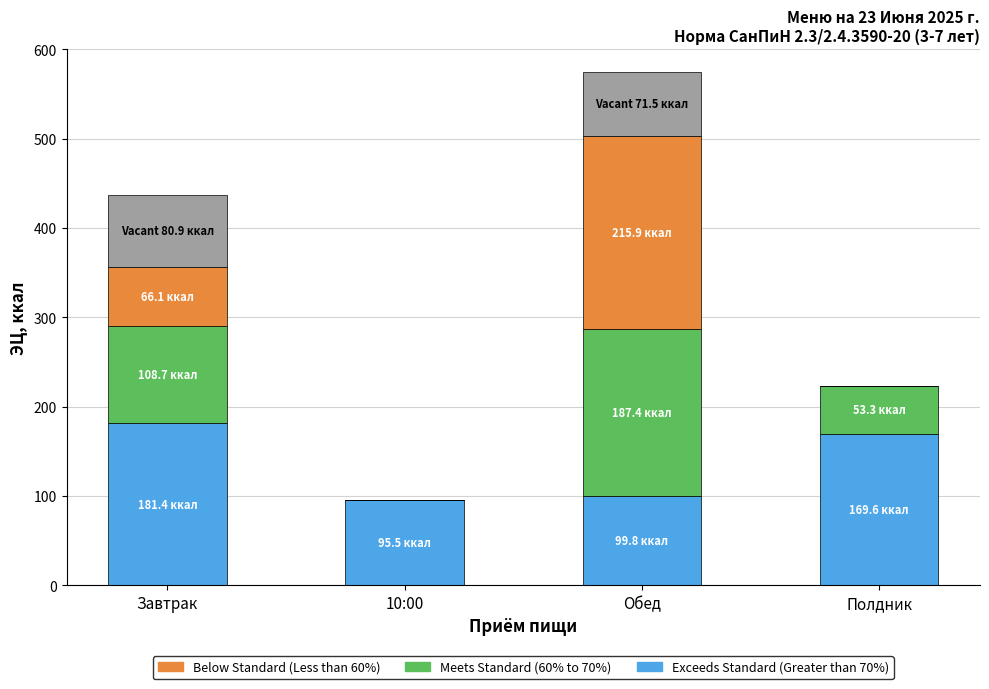

At which category is the sum across all series the highest?

Обед